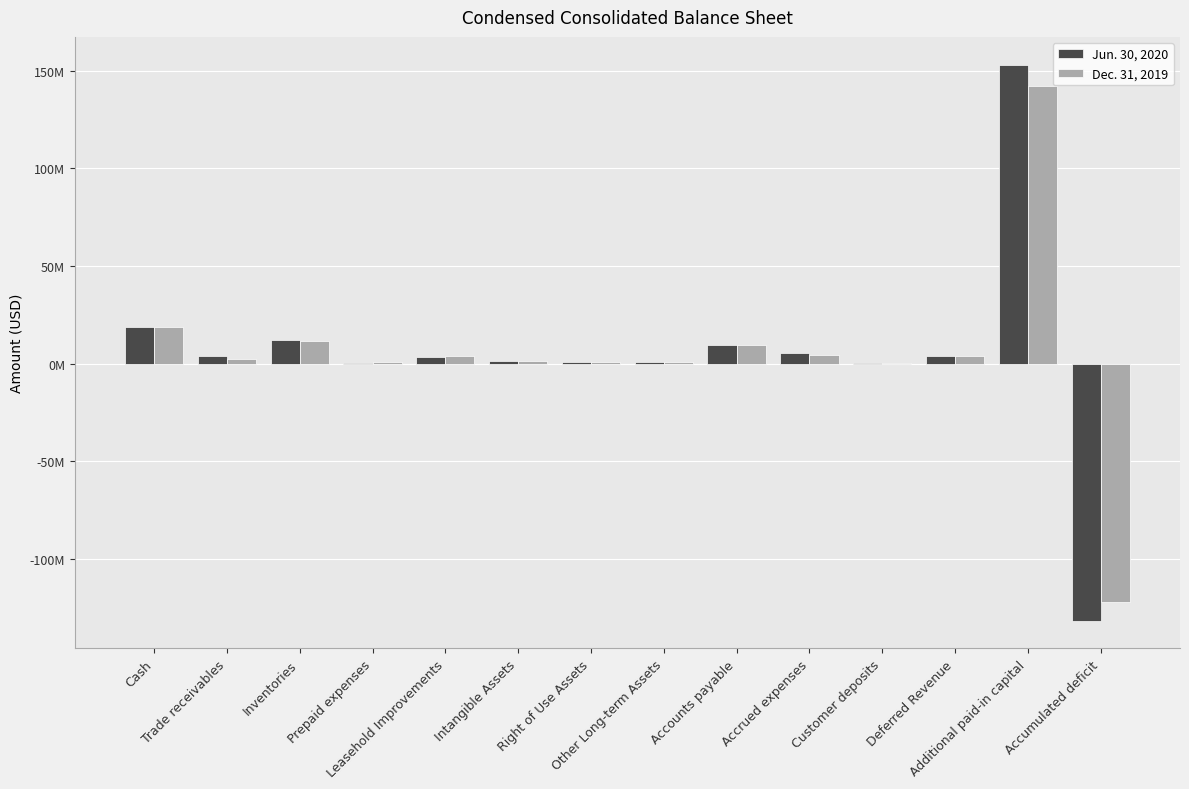

Reading left to right, extract all data points from this chart.

Jun. 30, 2020: 18890000	3954000	12338000	584000	3487000	1189000	705000	845000	9780000	5246000	250000	3820000	153036000	-131513000
Dec. 31, 2019: 18812000	2175000	11535000	996000	3765000	1311000	891000	762000	9626000	4415000	169000	3873000	142285000	-121900000